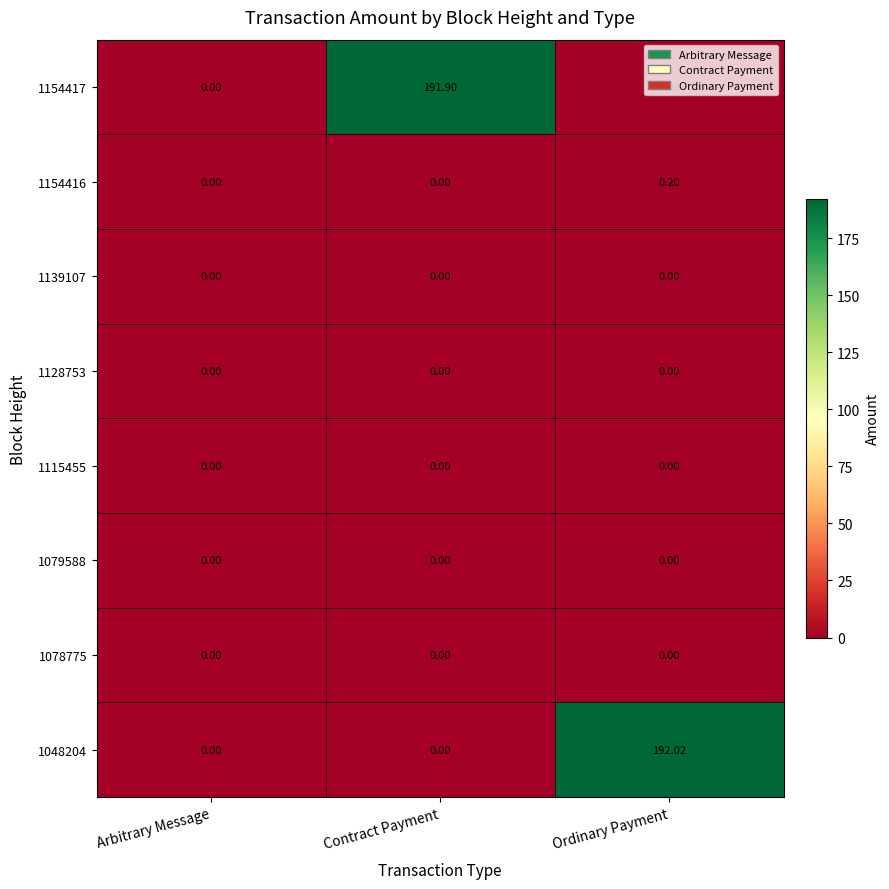

At which category is the sum across all series the highest?

Ordinary Payment